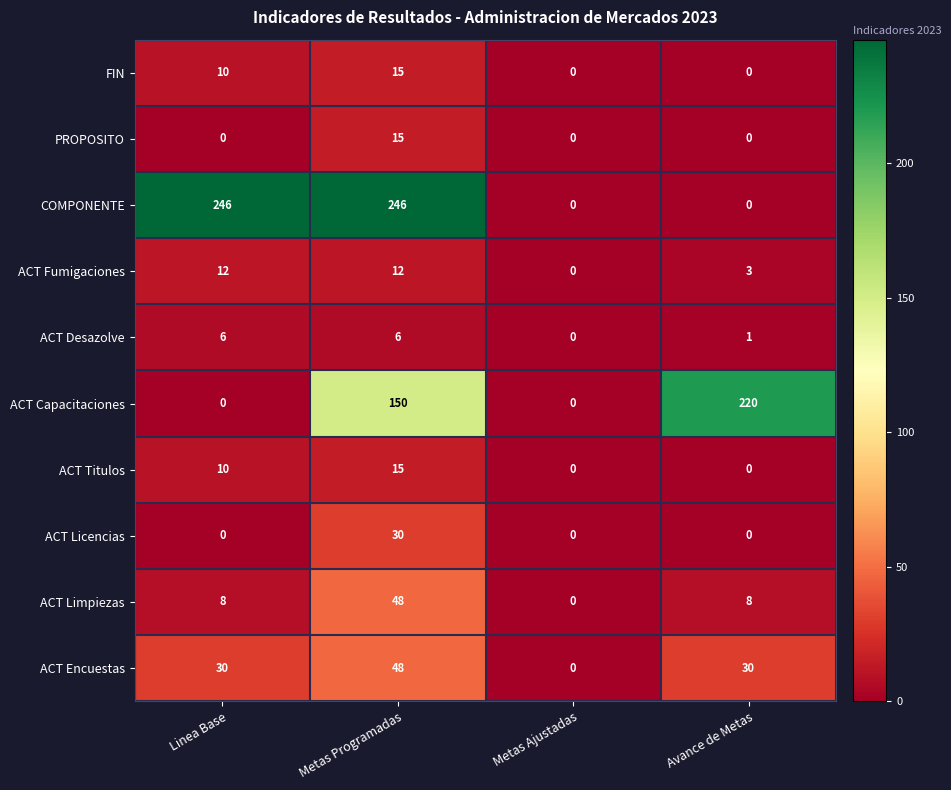

At which category is the sum across all series the highest?

Metas Programadas